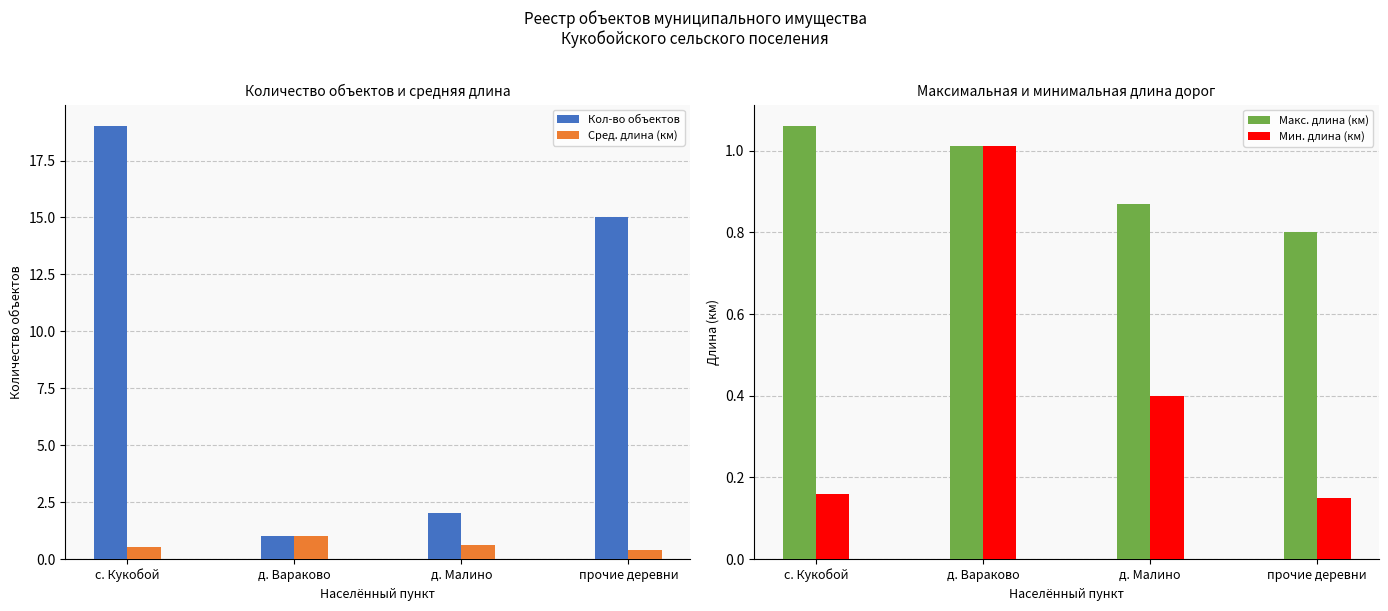

Reading left to right, transcribe all the data shown in this chart.

Кол-во объектов: с. Кукобой=19.0	д. Вараково=1.0	д. Малино=2.0	прочие деревни=15.0
Сред. длина (км): с. Кукобой=0.5	д. Вараково=1.0	д. Малино=0.6	прочие деревни=0.4
Макс. длина (км): с. Кукобой=1.1	д. Вараково=1.0	д. Малино=0.9	прочие деревни=0.8
Мин. длина (км): с. Кукобой=0.2	д. Вараково=1.0	д. Малино=0.4	прочие деревни=0.1